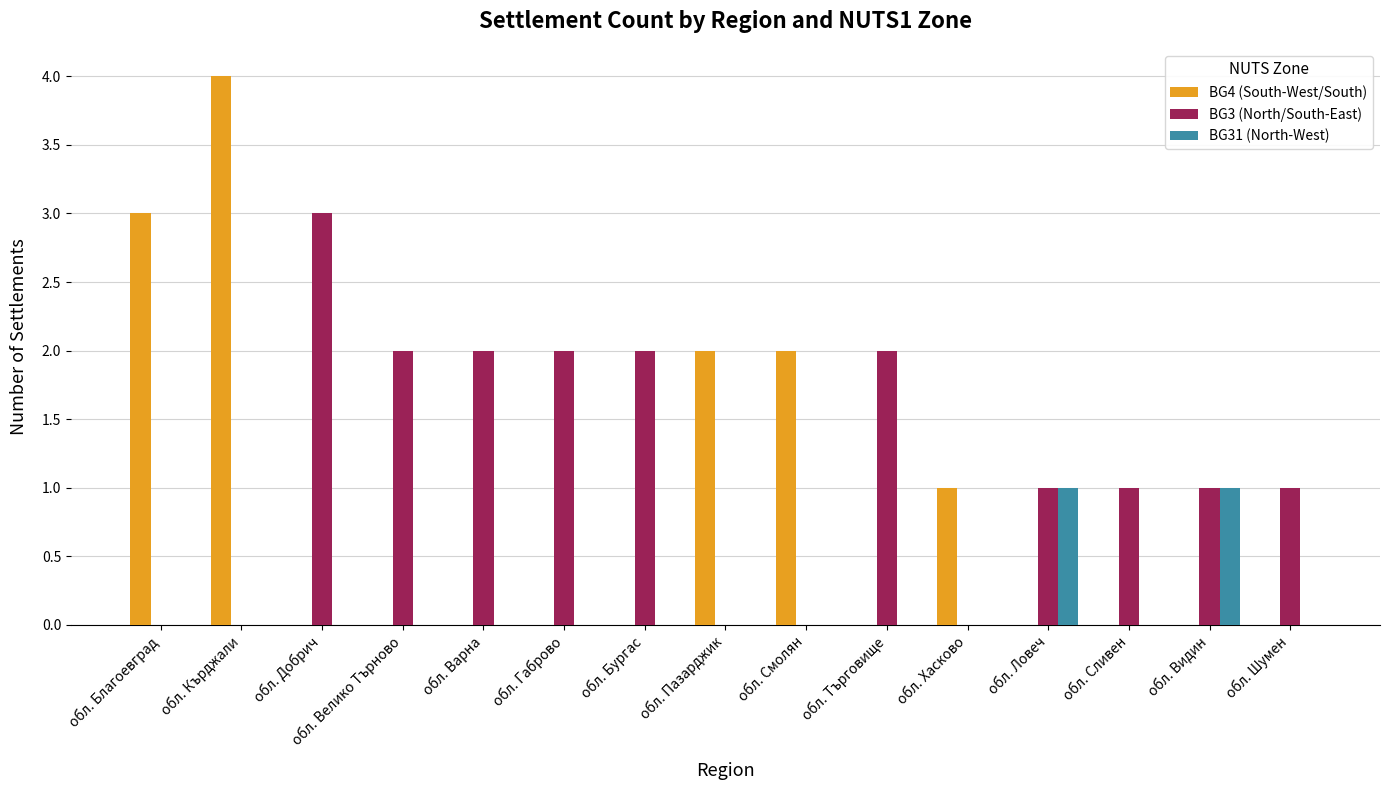

What is the maximum value shown in the chart?

4